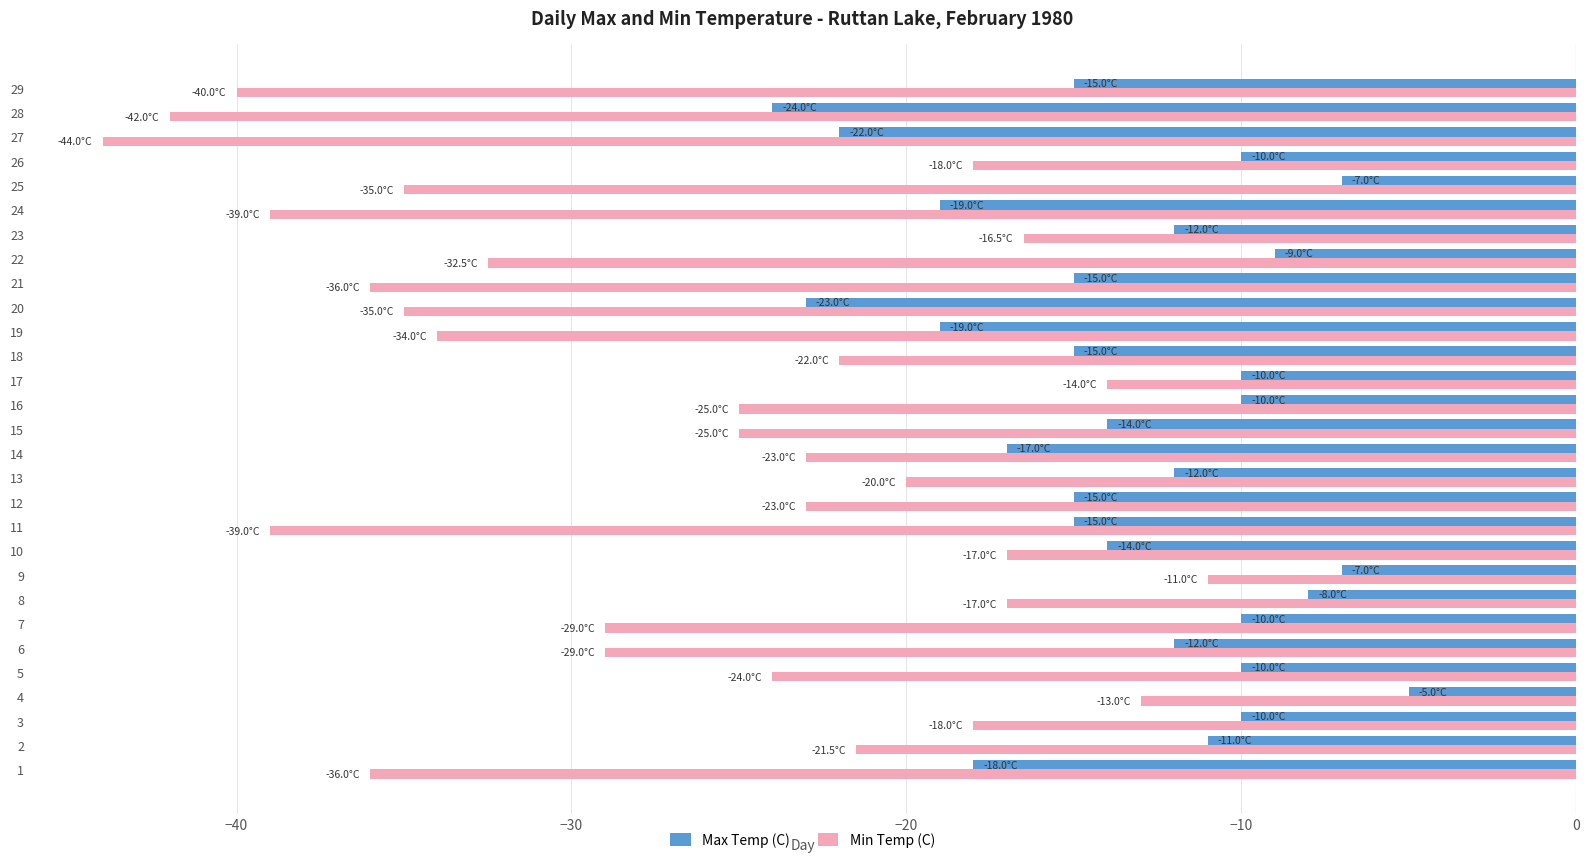

Which series has the widest spread of values?

Min Temp (C)